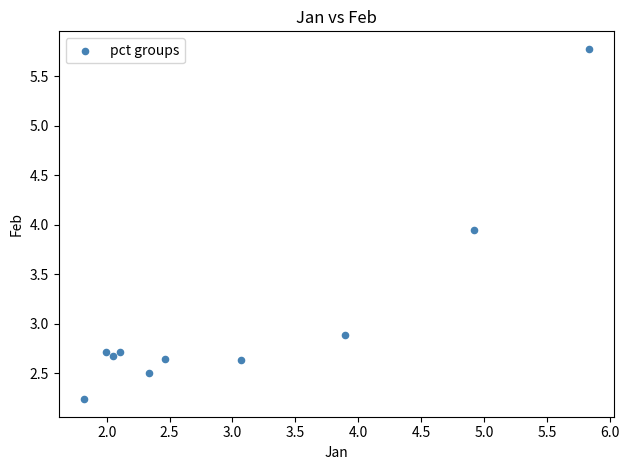

What is the average Y value?

3.1